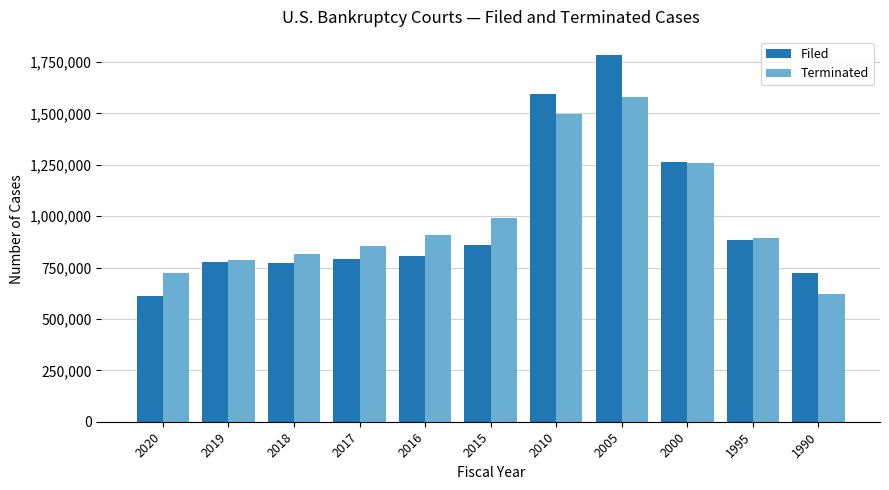

How many groups of bars are there?

11